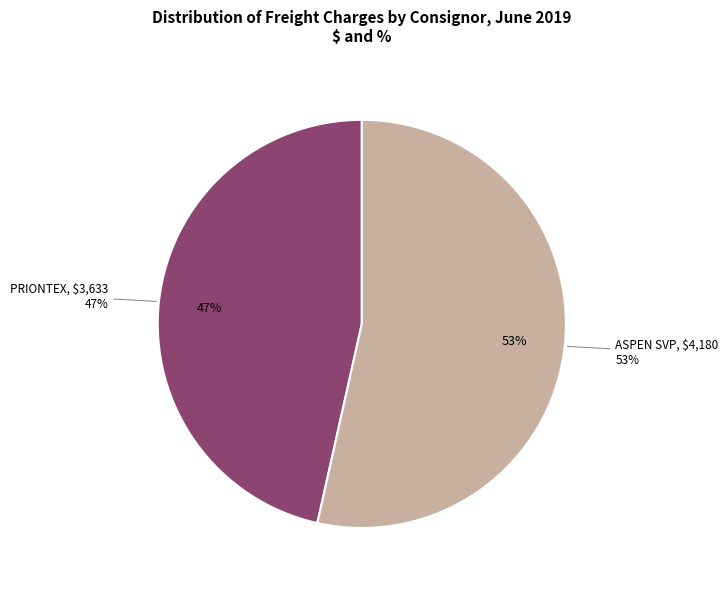

Does 1 account for over 50% of the chart?

No